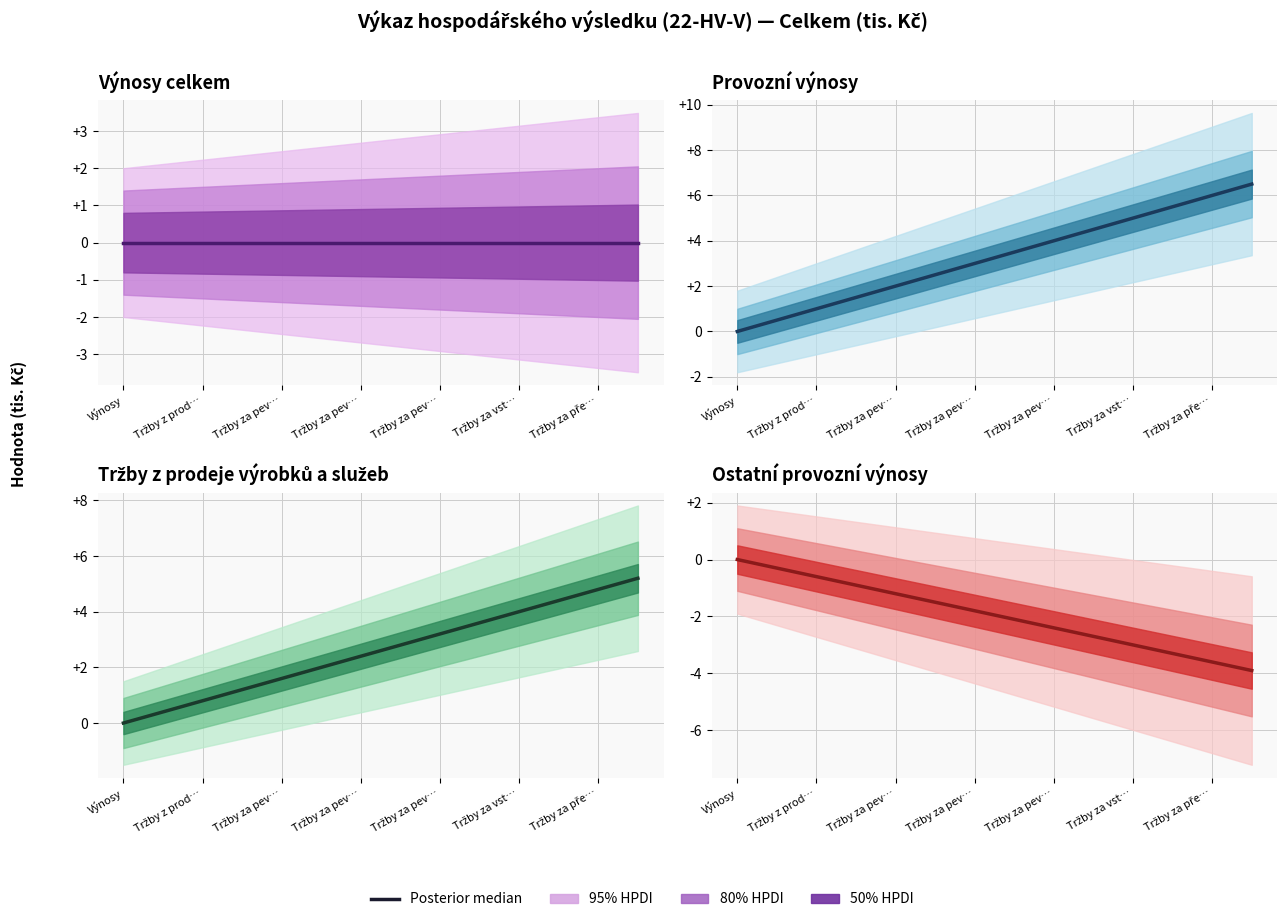

The chart shows a value of 0.0 at Výnosy. True or false?

True